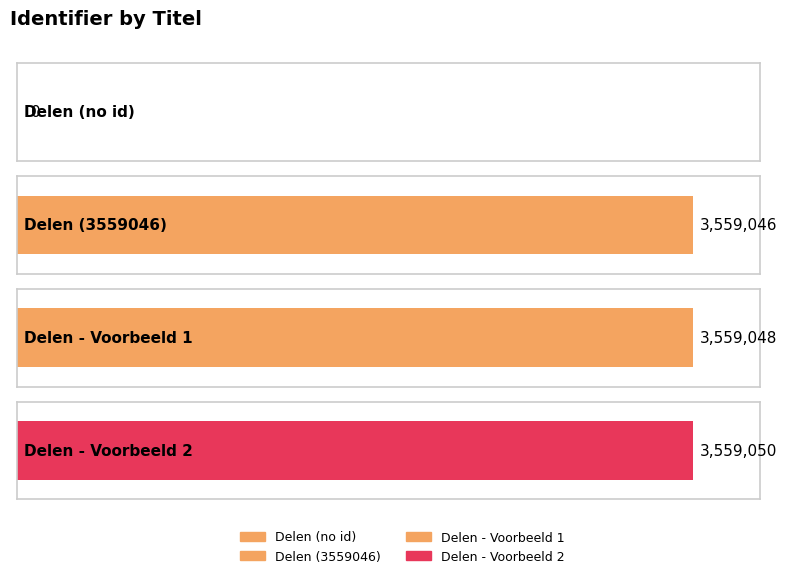

Between Delen and Delen, which is larger?

Delen